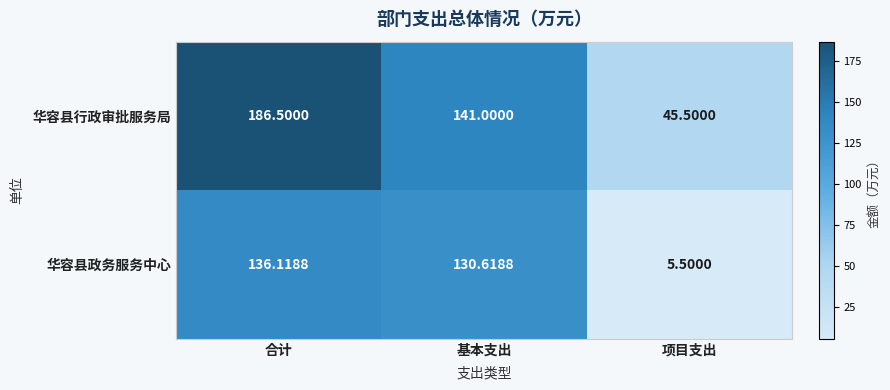

At which category is the sum across all series the highest?

合计